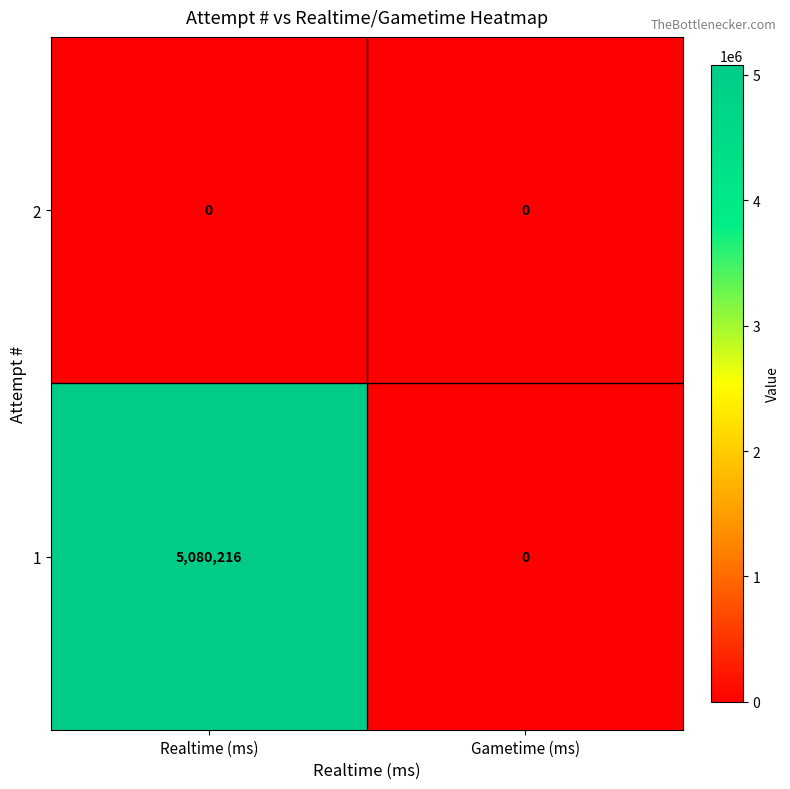

At which category is the sum across all series the highest?

Realtime (ms)